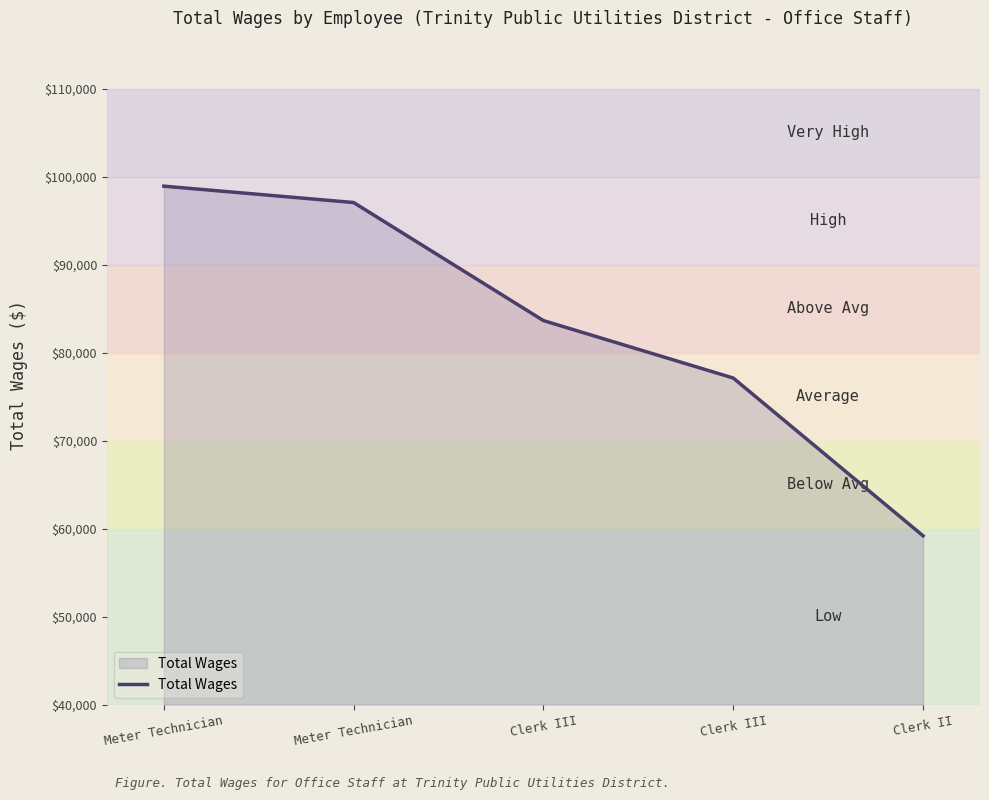

The chart shows a value of 138474 at Meter Technician. True or false?

False